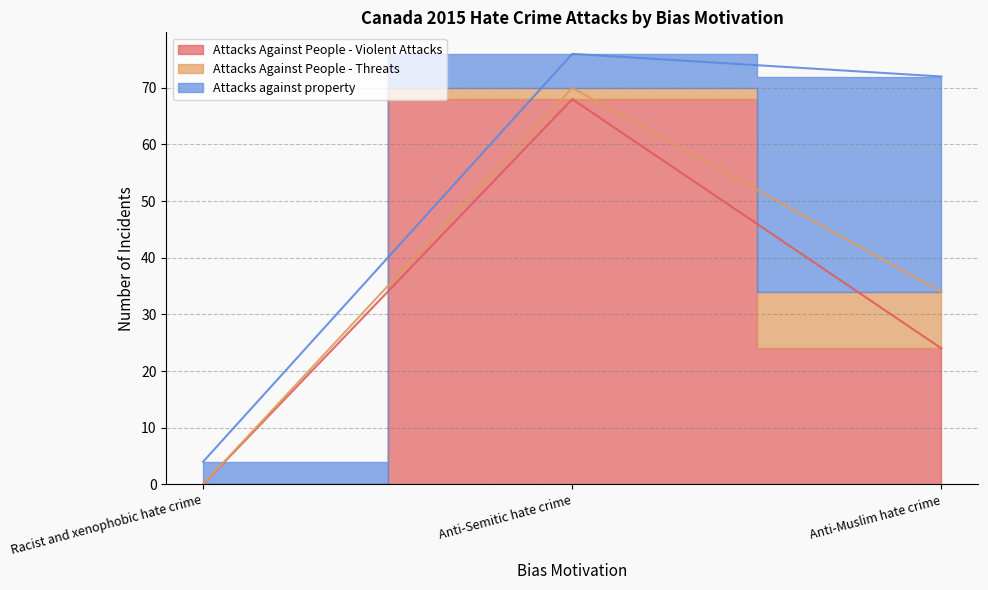

Read the Attacks against property value at Anti-Semitic hate crime, to the nearest 5.

5